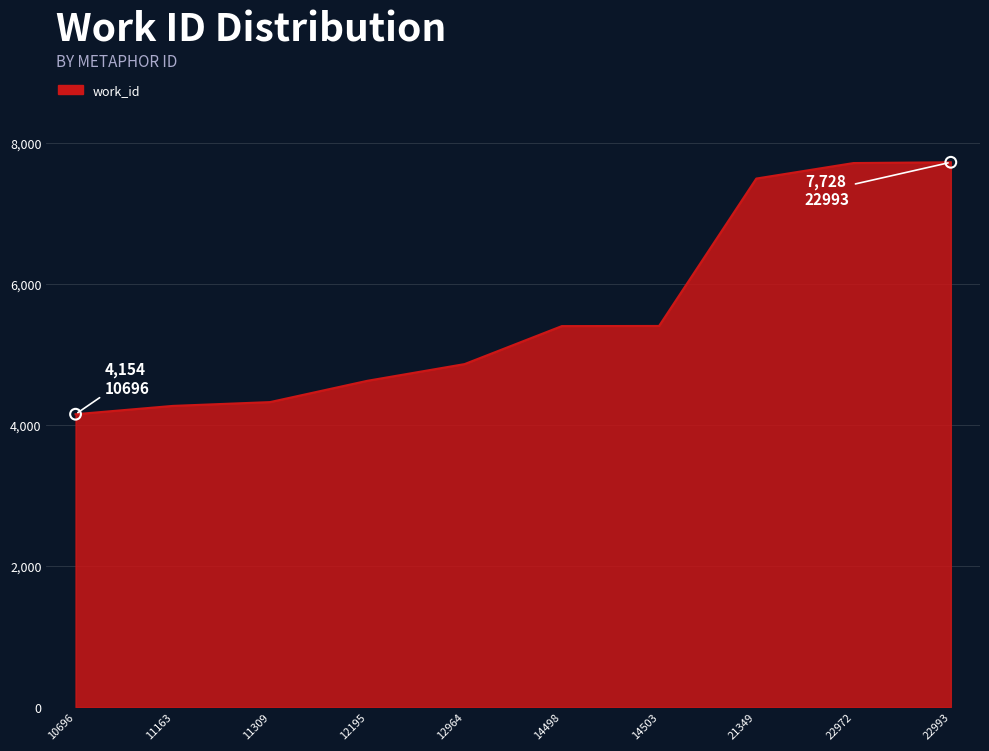

What is the change in value from 10696 to 14498?

+1250